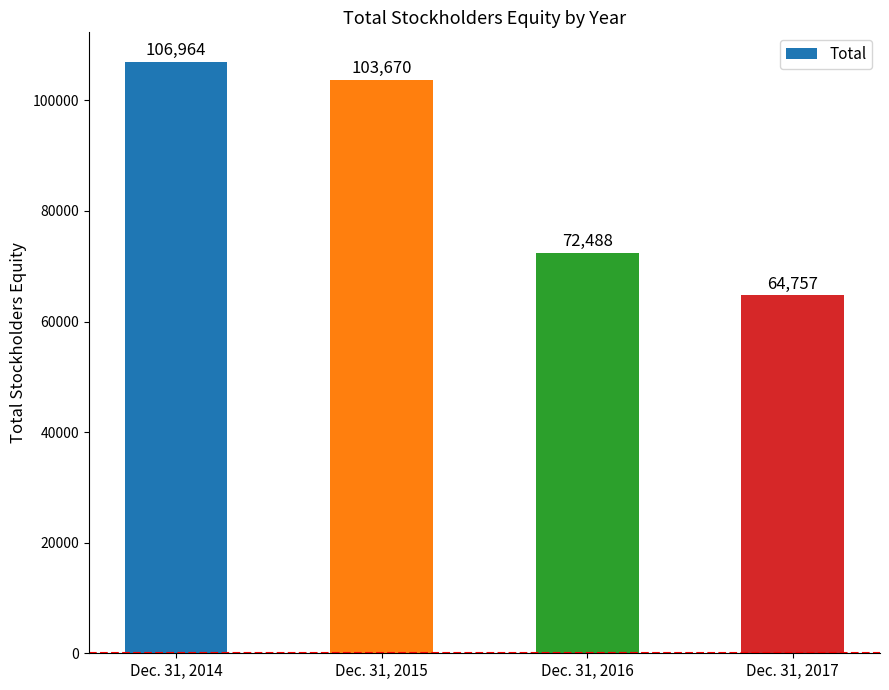

Reading right to left, extract all data points from this chart.

Dec. 31, 2017=64757	Dec. 31, 2016=72488	Dec. 31, 2015=103670	Dec. 31, 2014=106964